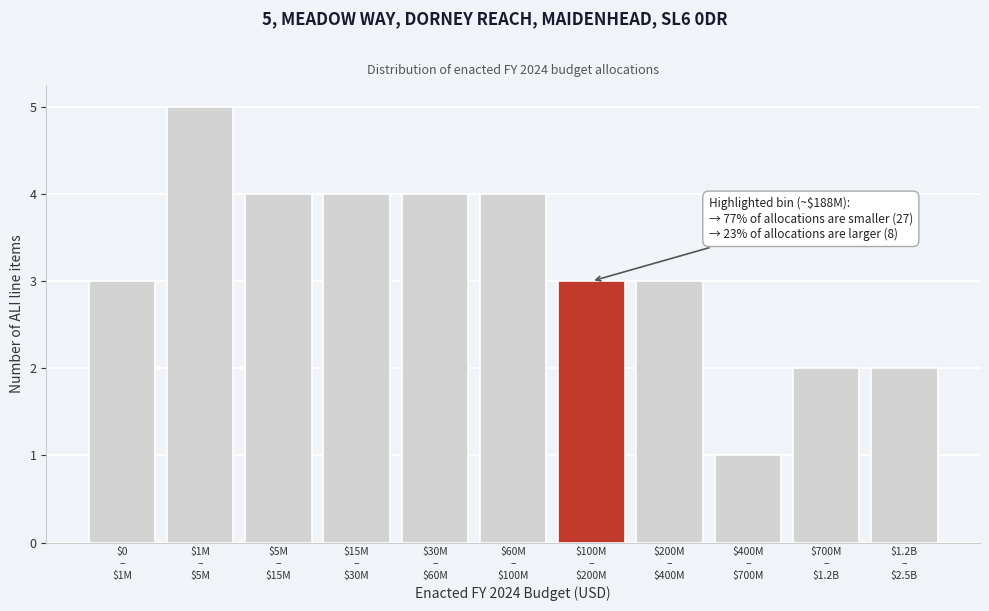

Reading left to right, transcribe all the data shown in this chart.

3	5	4	4	4	4	3	3	1	2	2